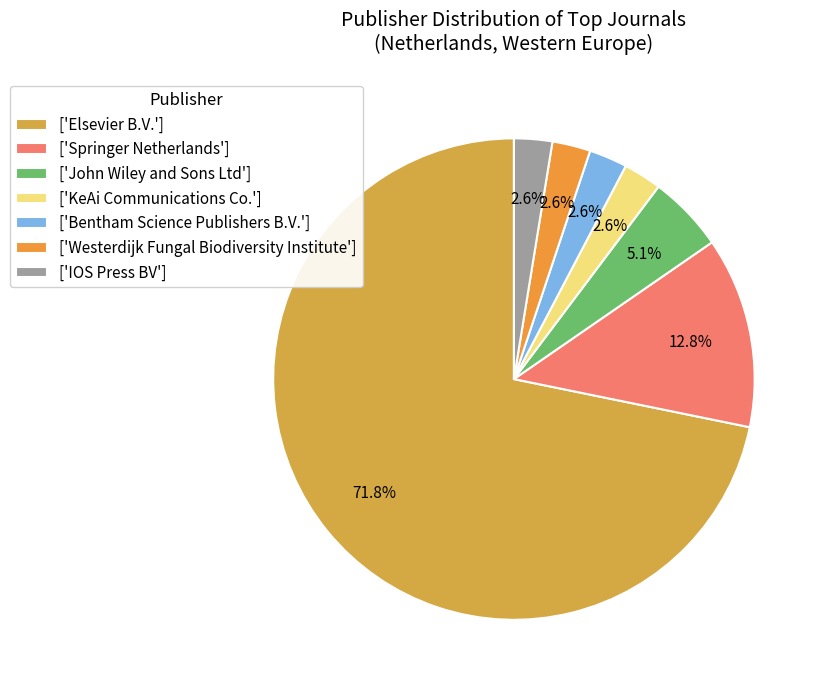

To the nearest percent, what is the difference between the largest and smallest slice percentages?

69%